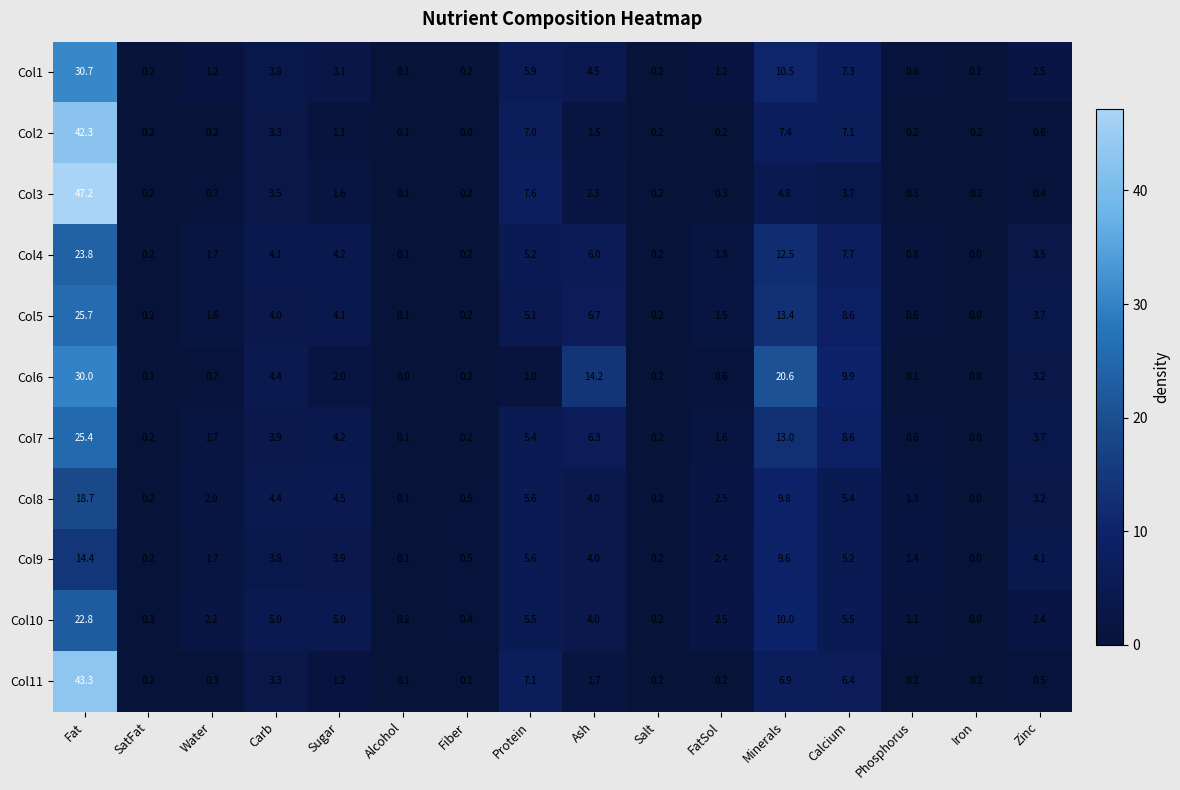

At which label does Col1 first exceed 2?

Fat